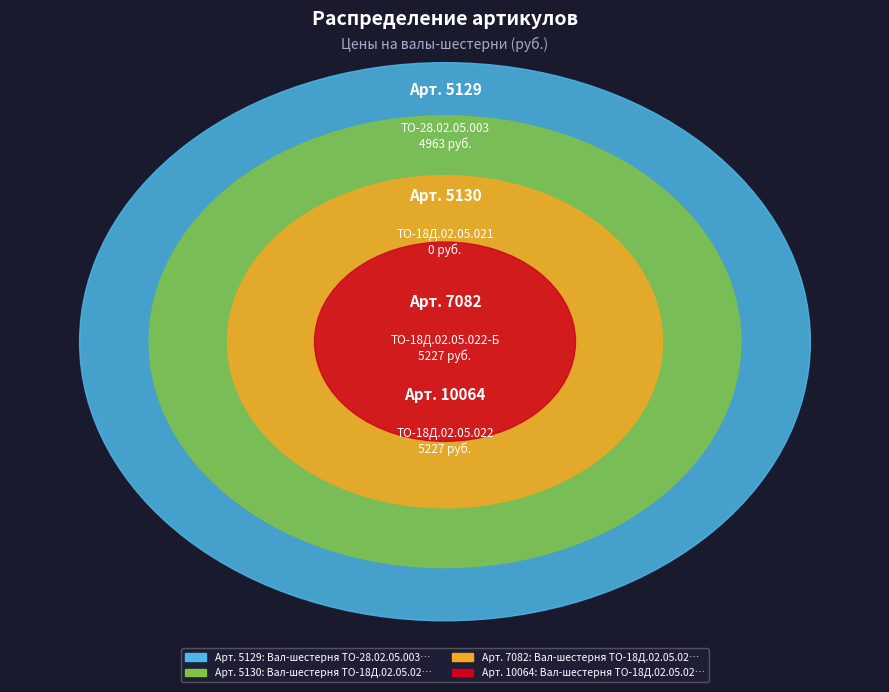

Between Вал-шестерня ТО-18Д.02.05.022-Б and Вал-шестерня ТО-18Д.02.05.021, which is larger?

Вал-шестерня ТО-18Д.02.05.022-Б